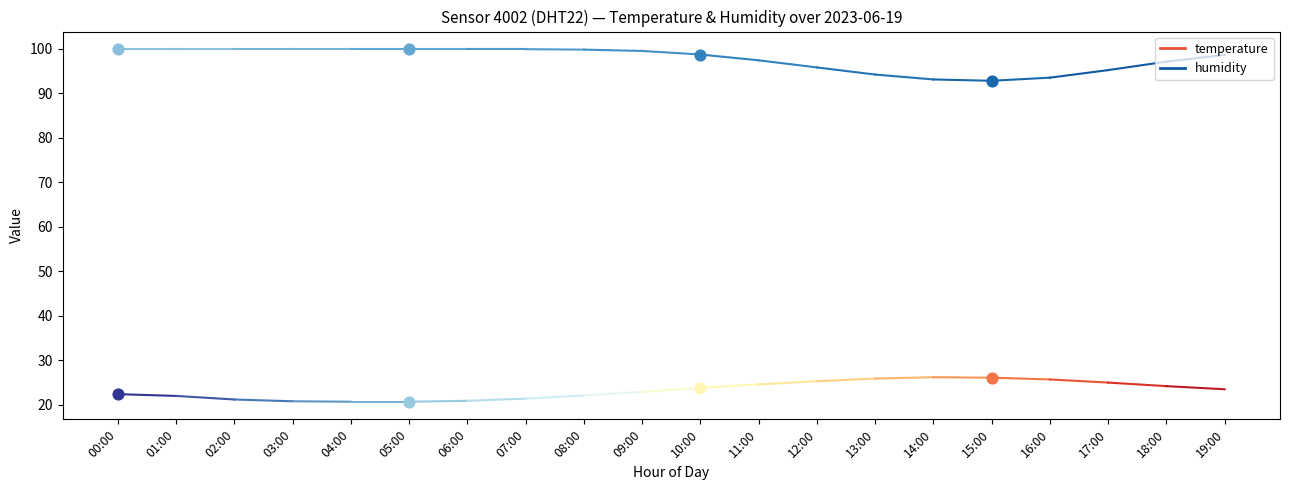

Is the value of temperature at 00:00 greater than the value of humidity at 01:00?

No